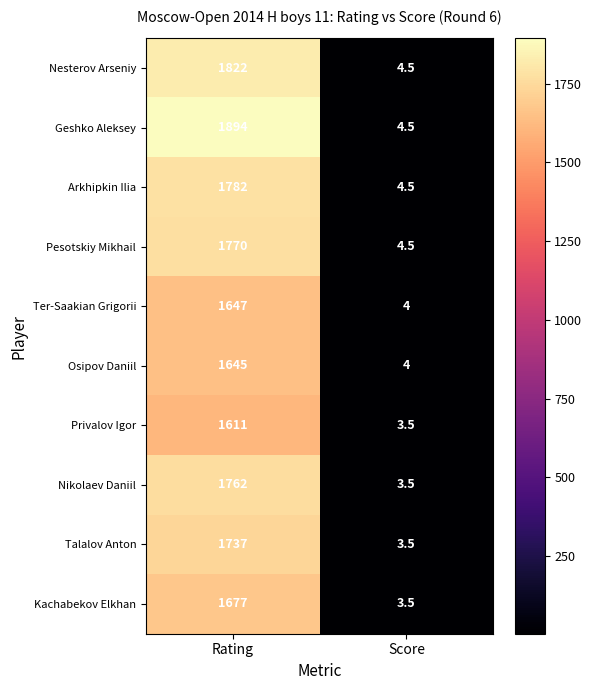

How many distinct data groups are displayed?

10